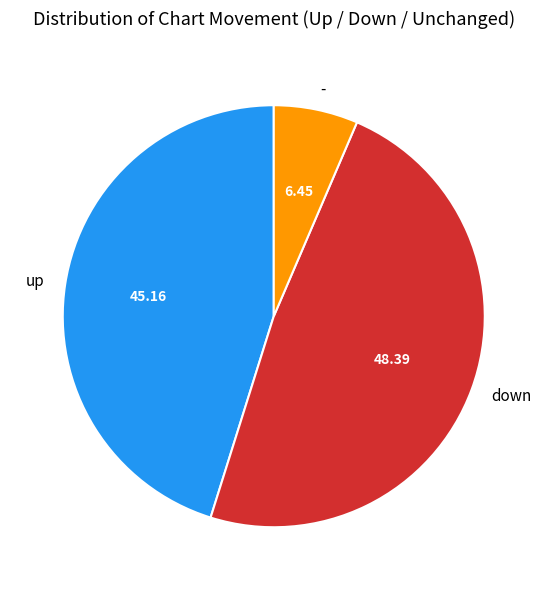

Does any single category account for the majority?

No